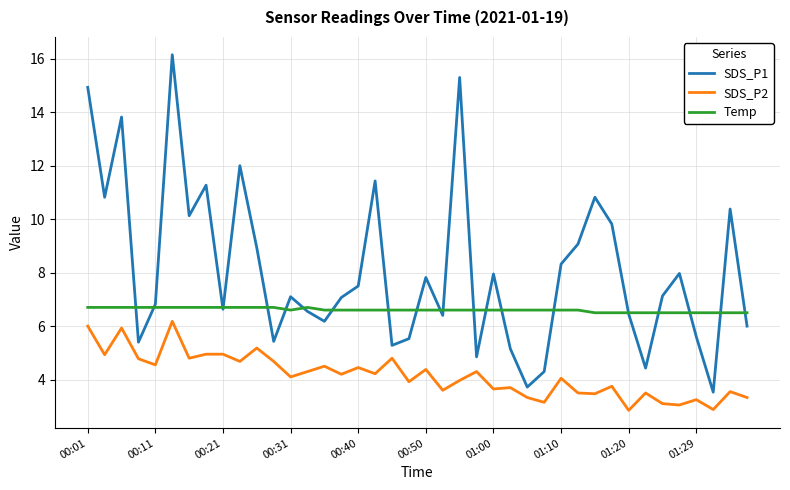

True or false: SDS_P1 and SDS_P2 cross at least once.

False